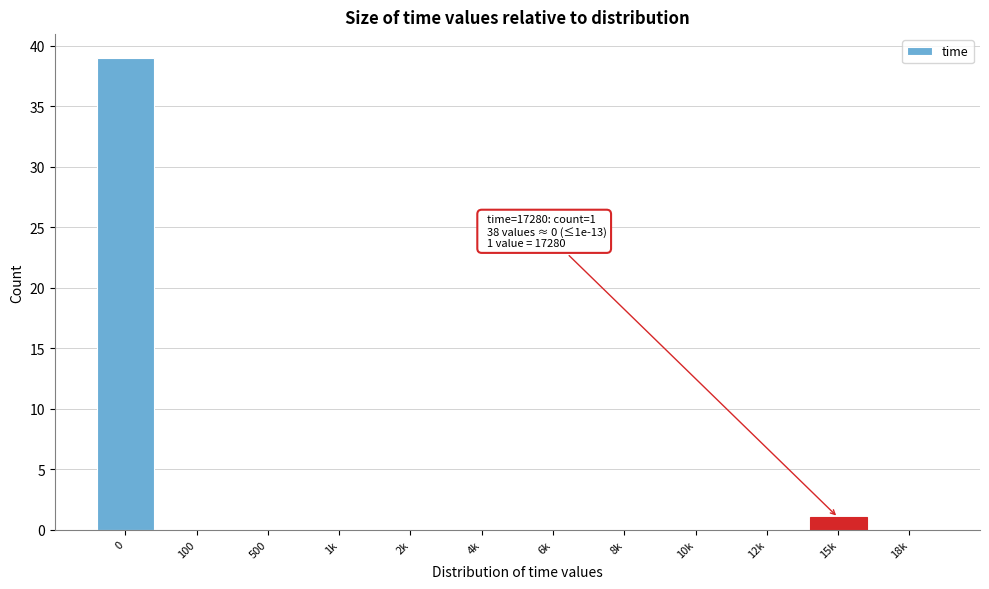

Reading left to right, list all the values displayed in this chart.

0=39	100=0	500=0	1k=0	2k=0	4k=0	6k=0	8k=0	10k=0	12k=0	15k=1	18k=0